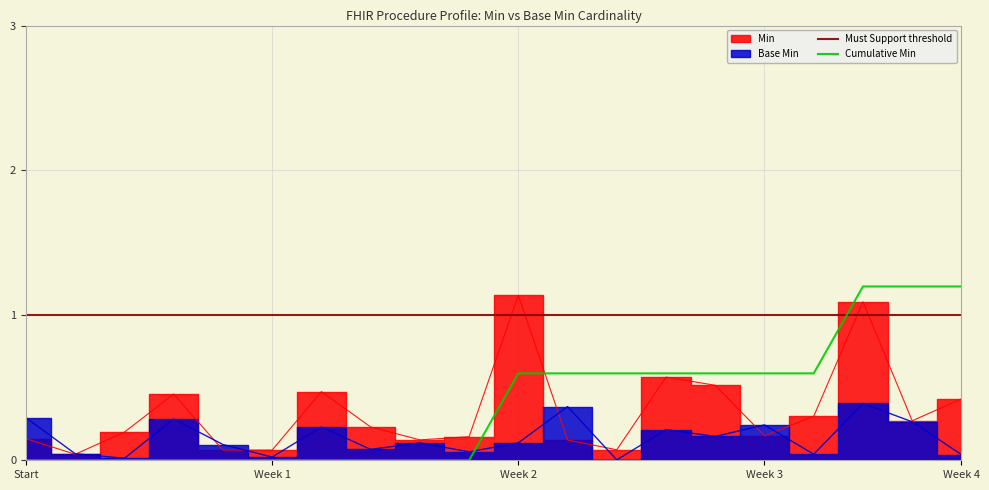

True or false: Cumulative Min has a value of -0.5 at Start.

False